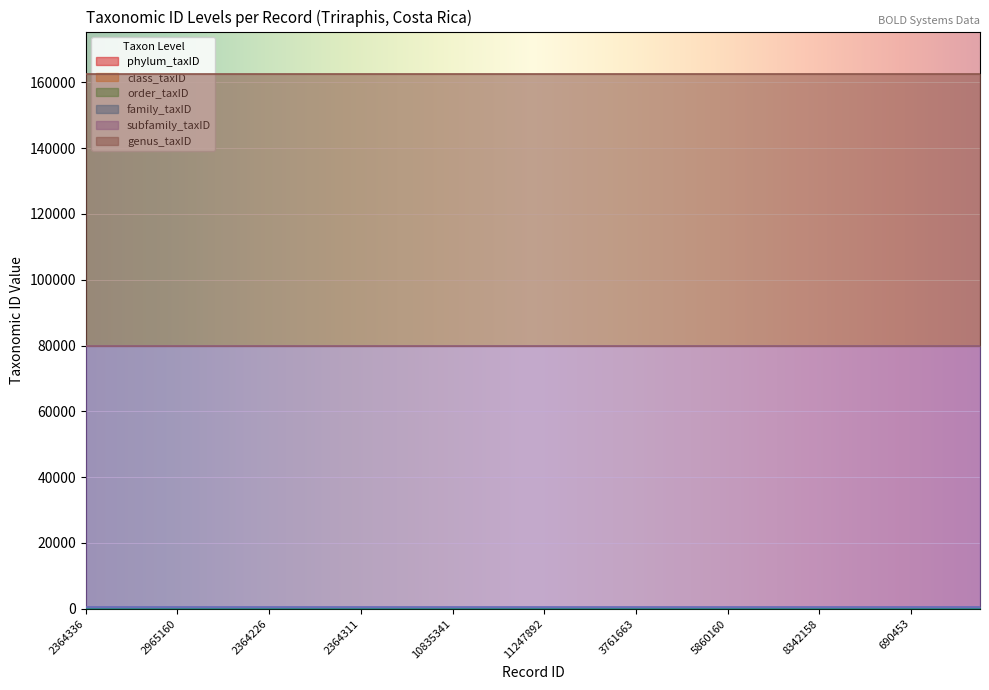

What are all the series names shown in the legend?

phylum_taxID, class_taxID, order_taxID, family_taxID, subfamily_taxID, genus_taxID